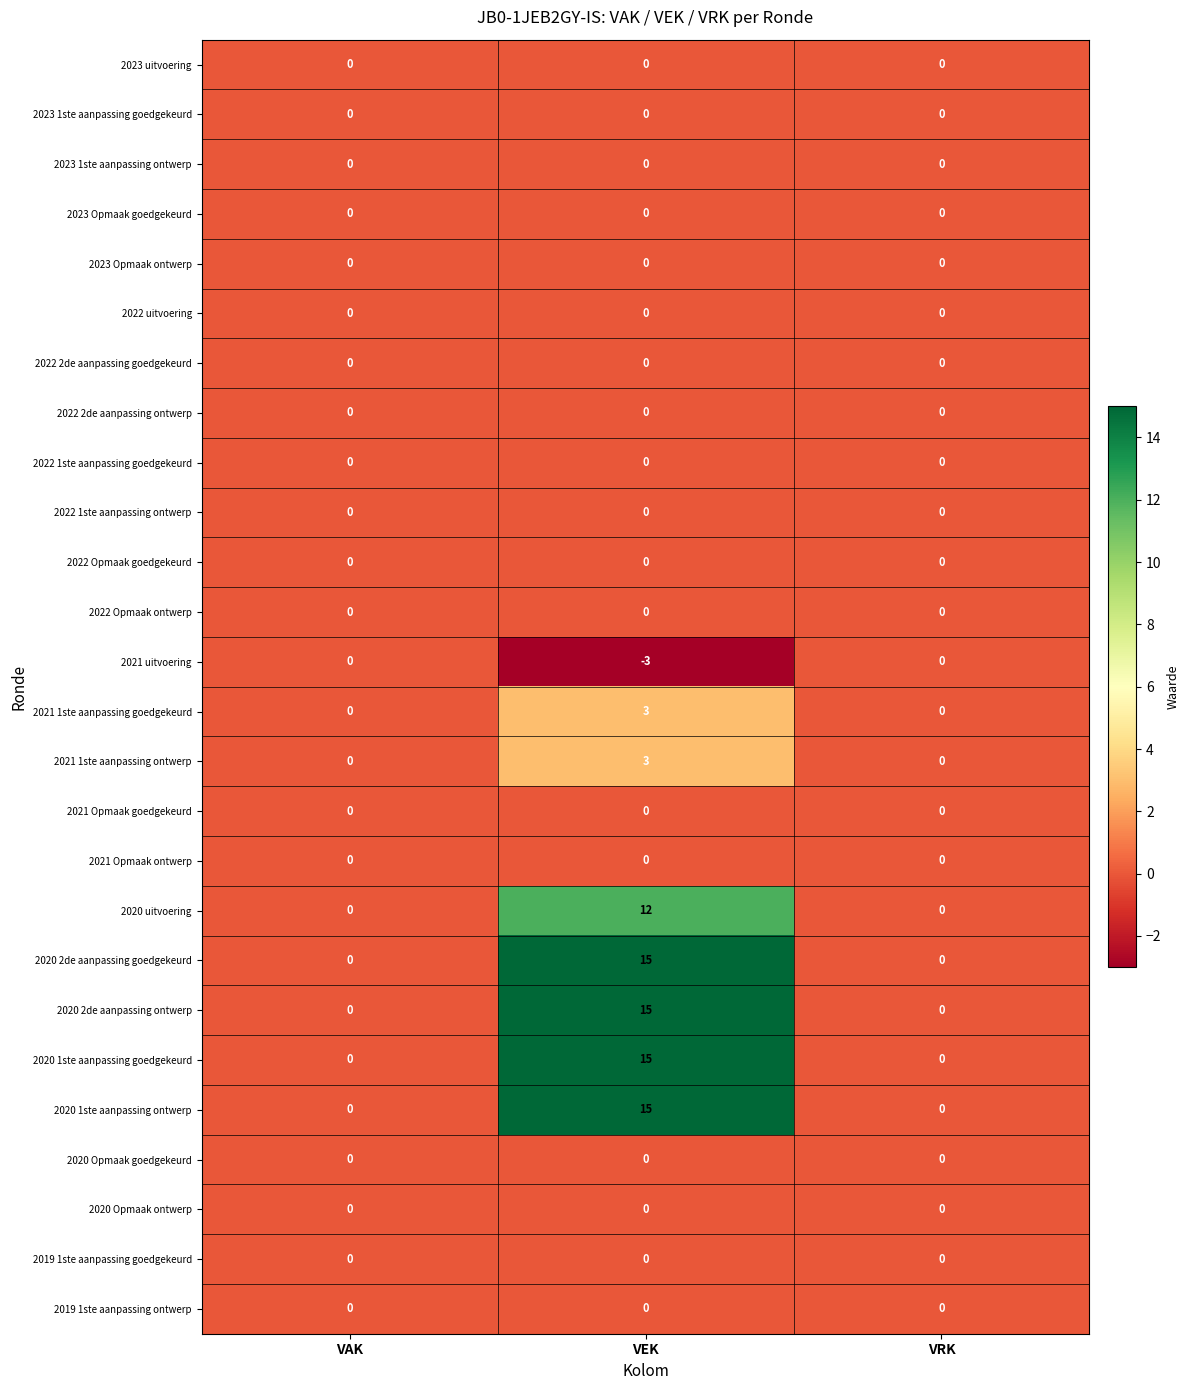

At which category is the sum across all series the highest?

VEK